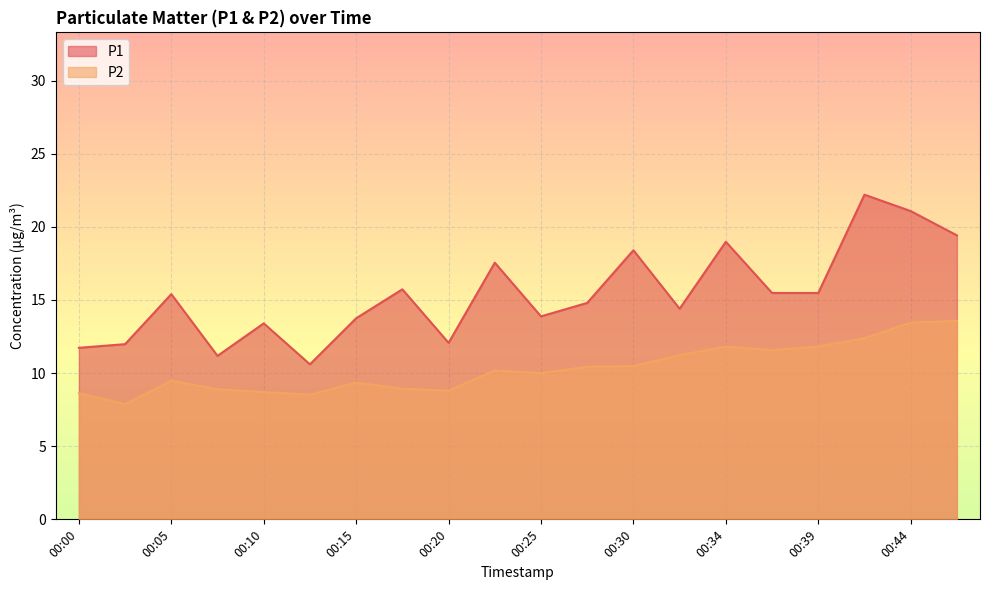

What is the difference between the second highest and second lowest values in the P2 series?

4.9